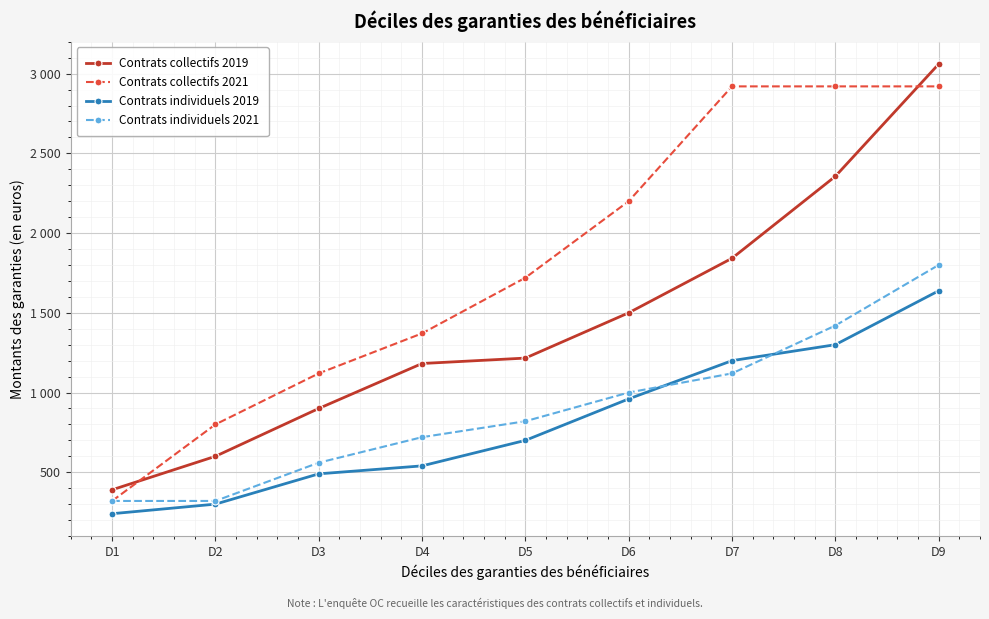

List the labels in order of Contrats individuels 2021 value, smallest first.

D1, D2, D3, D4, D5, D6, D7, D8, D9